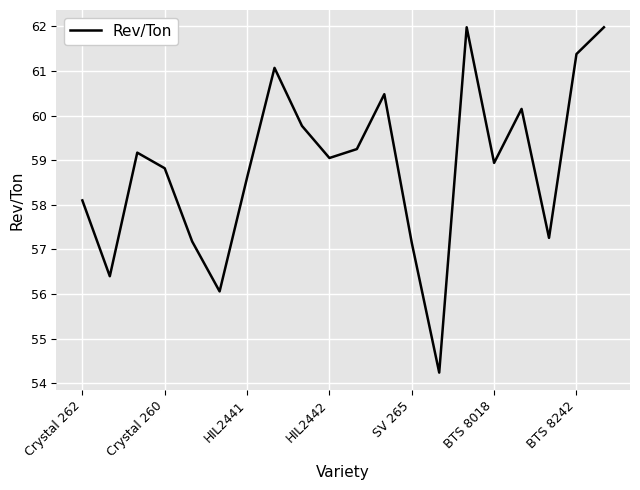

What is the minimum value shown in the chart?

54.2